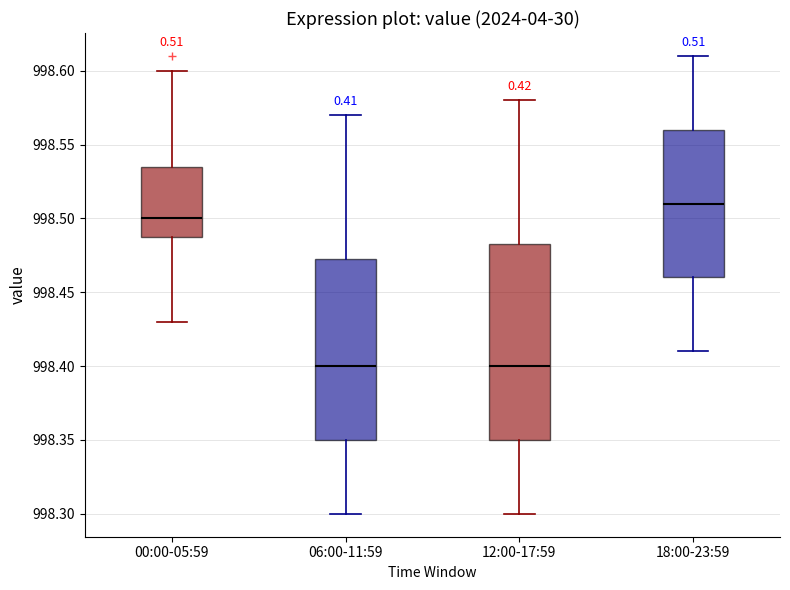

Reading left to right, transcribe this box plot: for each box, give where its median line is, the range the box spans, and where its two whiskers end, as read against the y-axis. The values are not printed on the chart, so give them approximately, as read against the axis.

00:00-05:59: median 998.500, box 998.490 to 998.535, whiskers 998.430 to 998.600
06:00-11:59: median 998.400, box 998.350 to 998.475, whiskers 998.300 to 998.570
12:00-17:59: median 998.400, box 998.350 to 998.485, whiskers 998.300 to 998.580
18:00-23:59: median 998.510, box 998.460 to 998.560, whiskers 998.410 to 998.610